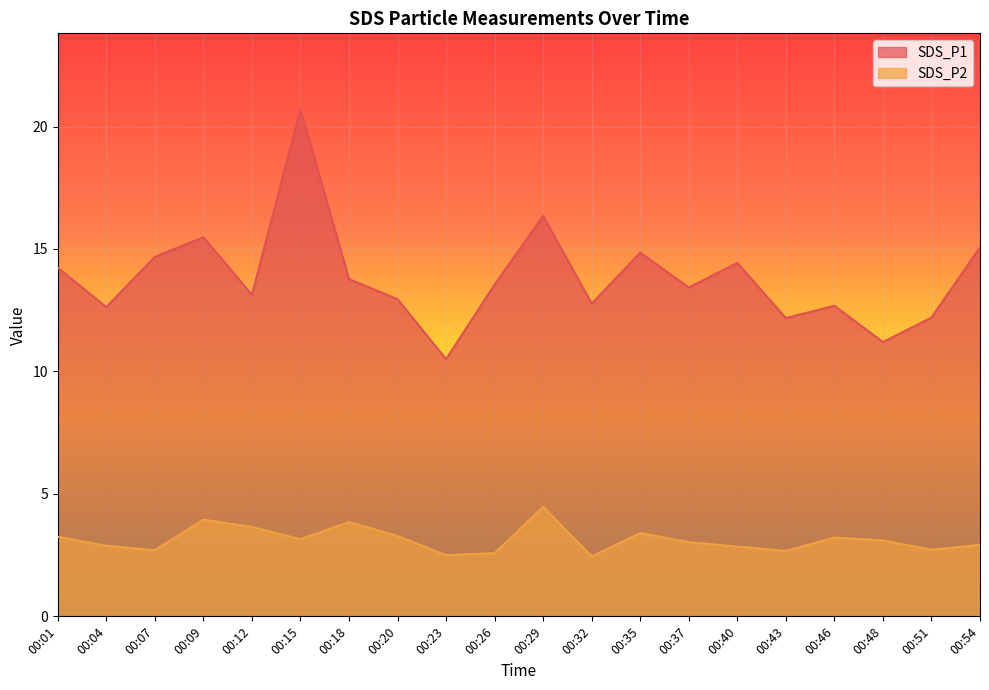

Where is the first local minimum for SDS_P2?

00:07